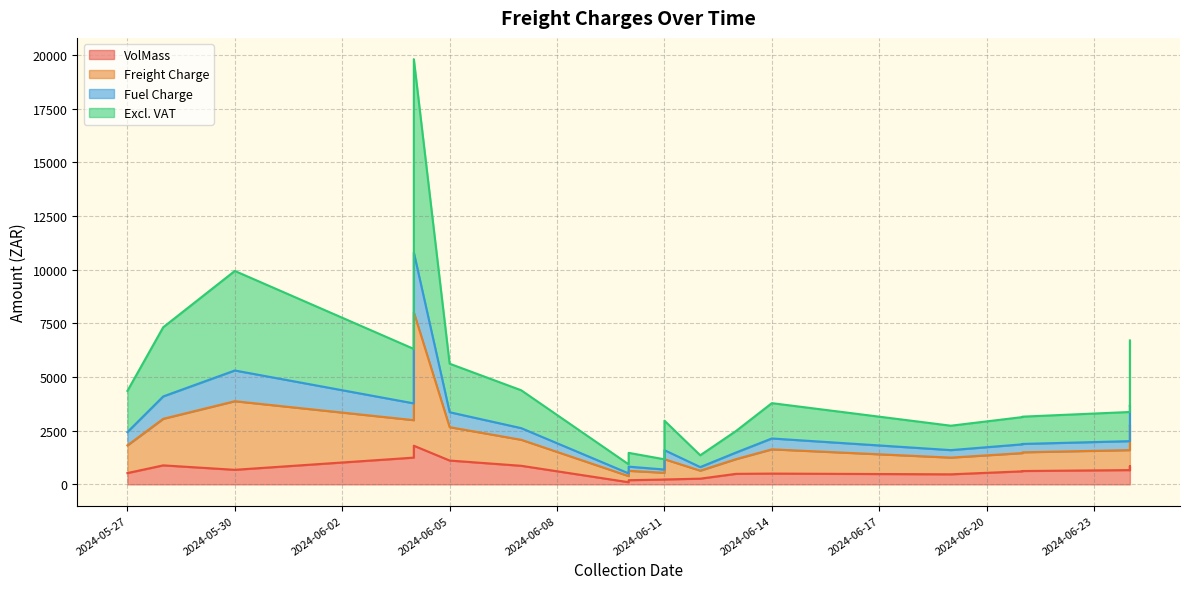

How many interior local valleys does the Fuel Charge series have?

5